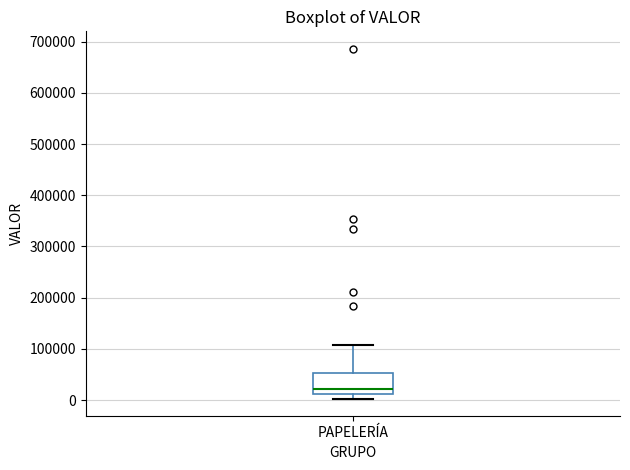

Transcribe this box plot: give where the median line is, the range the box spans, and where the two whiskers end, as read against the y-axis. The values are not printed on the chart, so give them approximately, as read against the axis.

median 20000, box 10000 to 50000, whiskers 0 to 110000